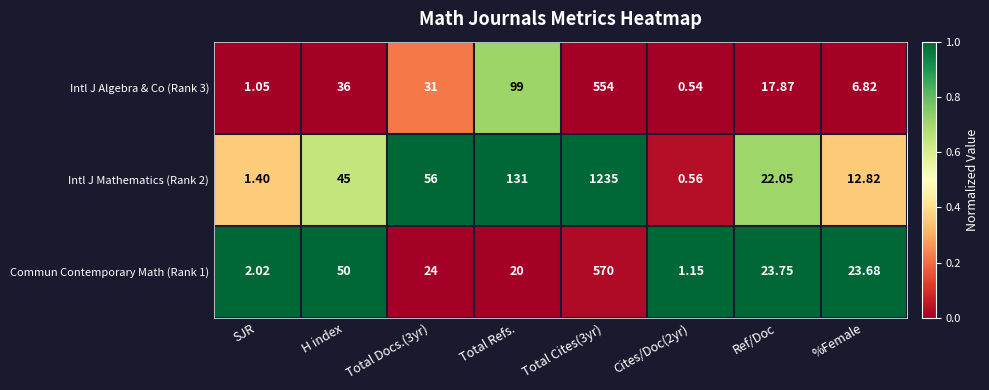

Is the value of Commun Contemporary Math (Rank 1) at Total Refs. greater than the value of Intl J Algebra & Co (Rank 3) at Ref/Doc?

Yes